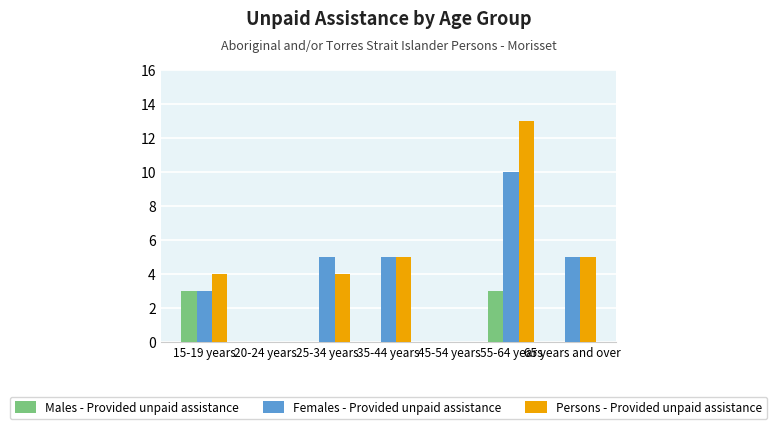

What is the sum of the Females - Provided unpaid assistance values at 45-54 years and 55-64 years?

10